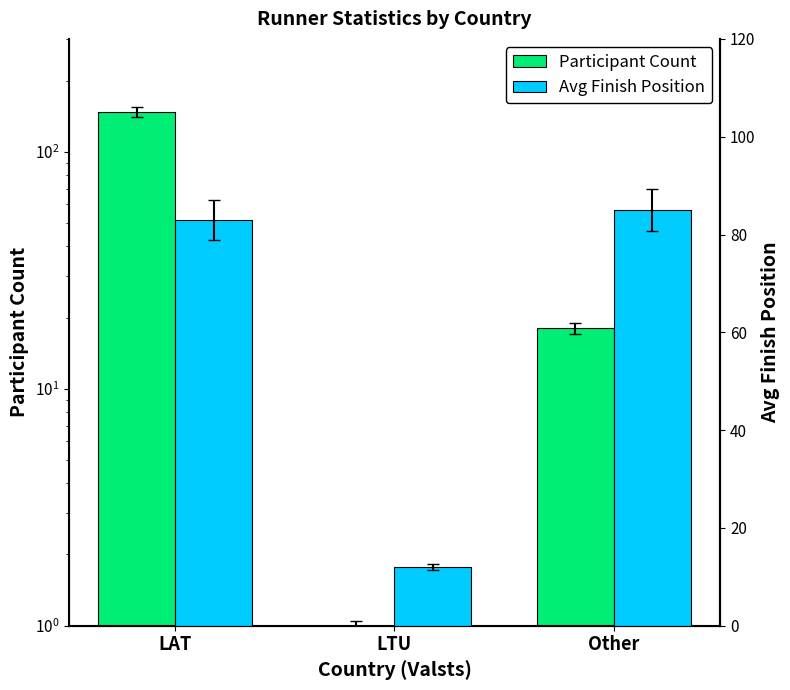

What is the average value of the Avg Finish Position series?

60